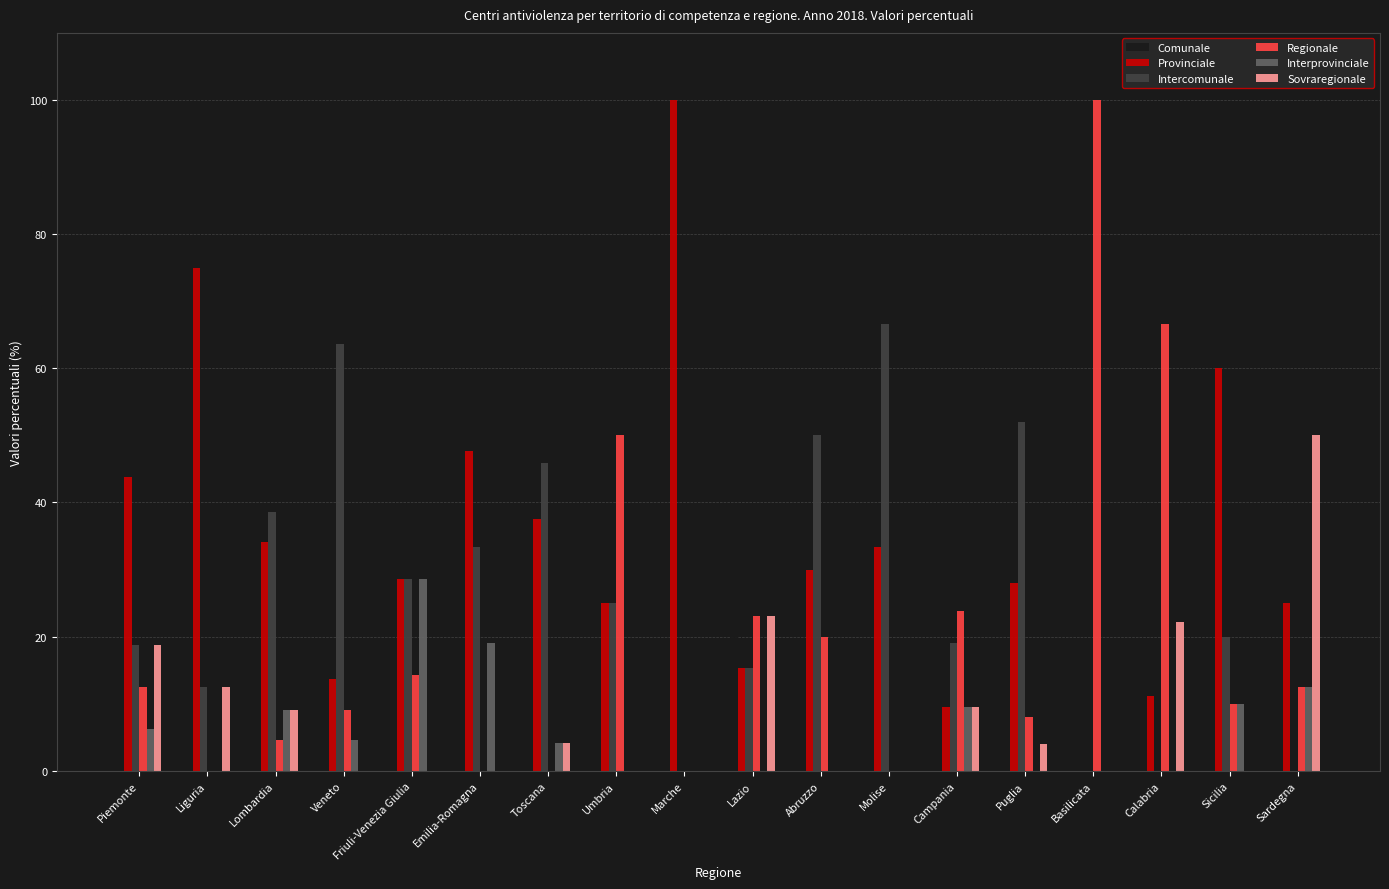

What is the spread (max minus min) of values at Calabria?

66.7